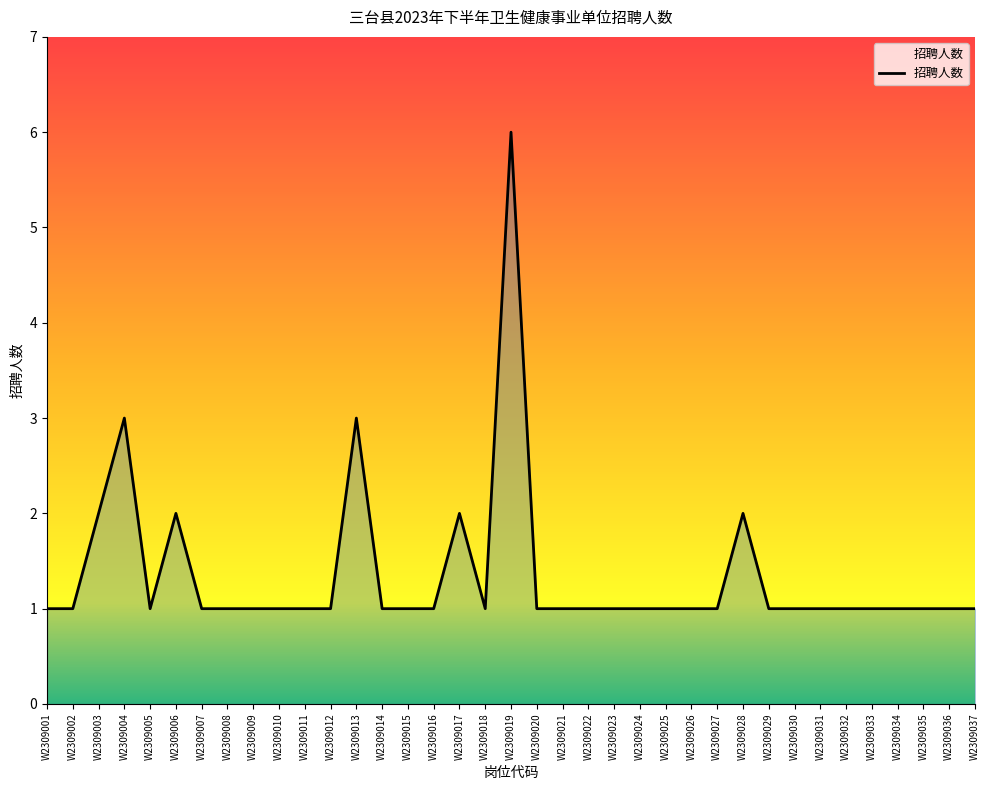

Which label corresponds to the largest value in the chart?

W2309019